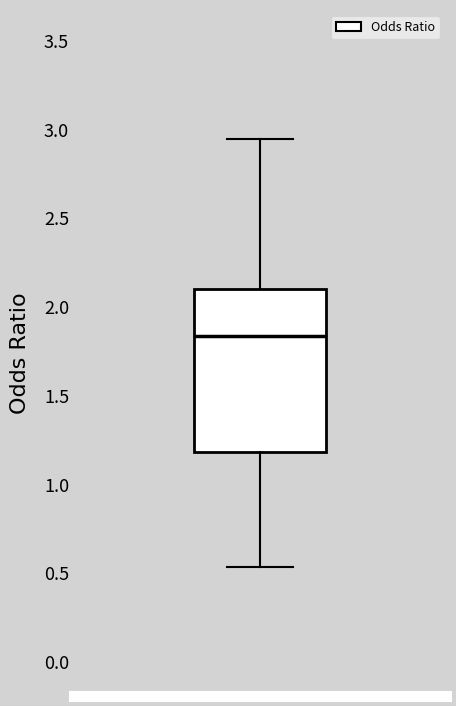

Transcribe this box plot: give where the median line is, the range the box spans, and where the two whiskers end, as read against the y-axis. The values are not printed on the chart, so give them approximately, as read against the axis.

median 1.85, box 1.20 to 2.10, whiskers 0.55 to 2.95